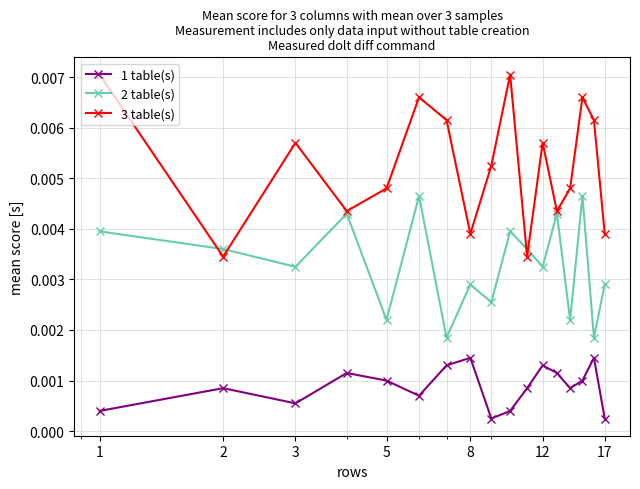

Rank the series by their maximum value, from lowest to highest.

1 table(s), 2 table(s), 3 table(s)